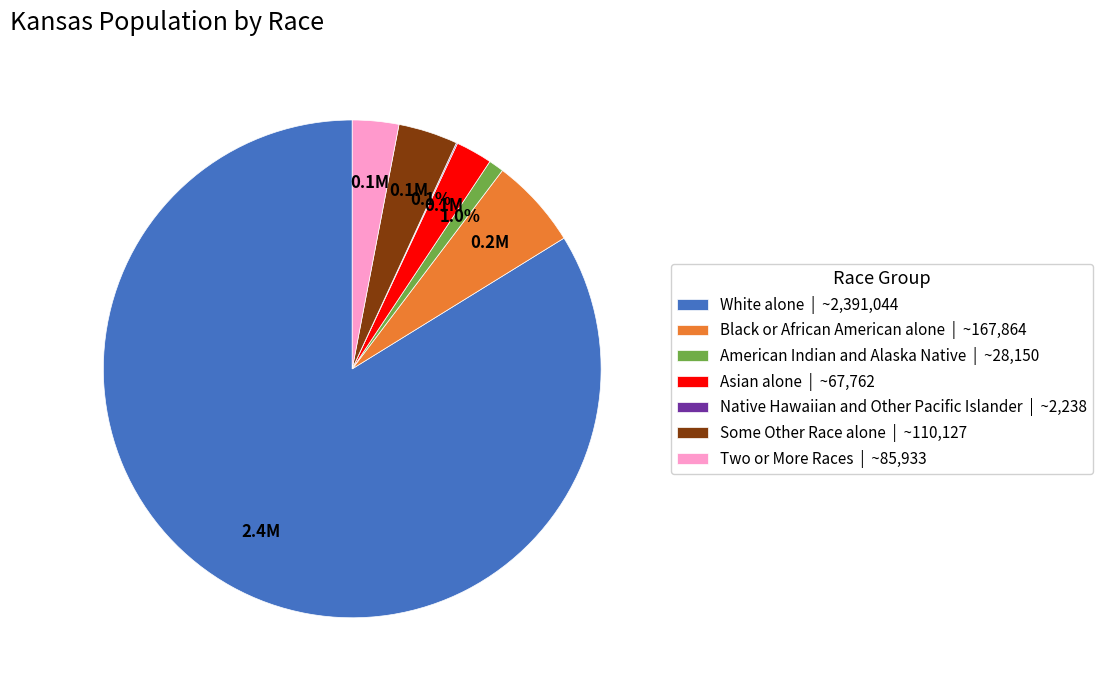

Do Asian alone | ~67,762 and Some Other Race alone | ~110,127 together represent more than half of the pie?

No